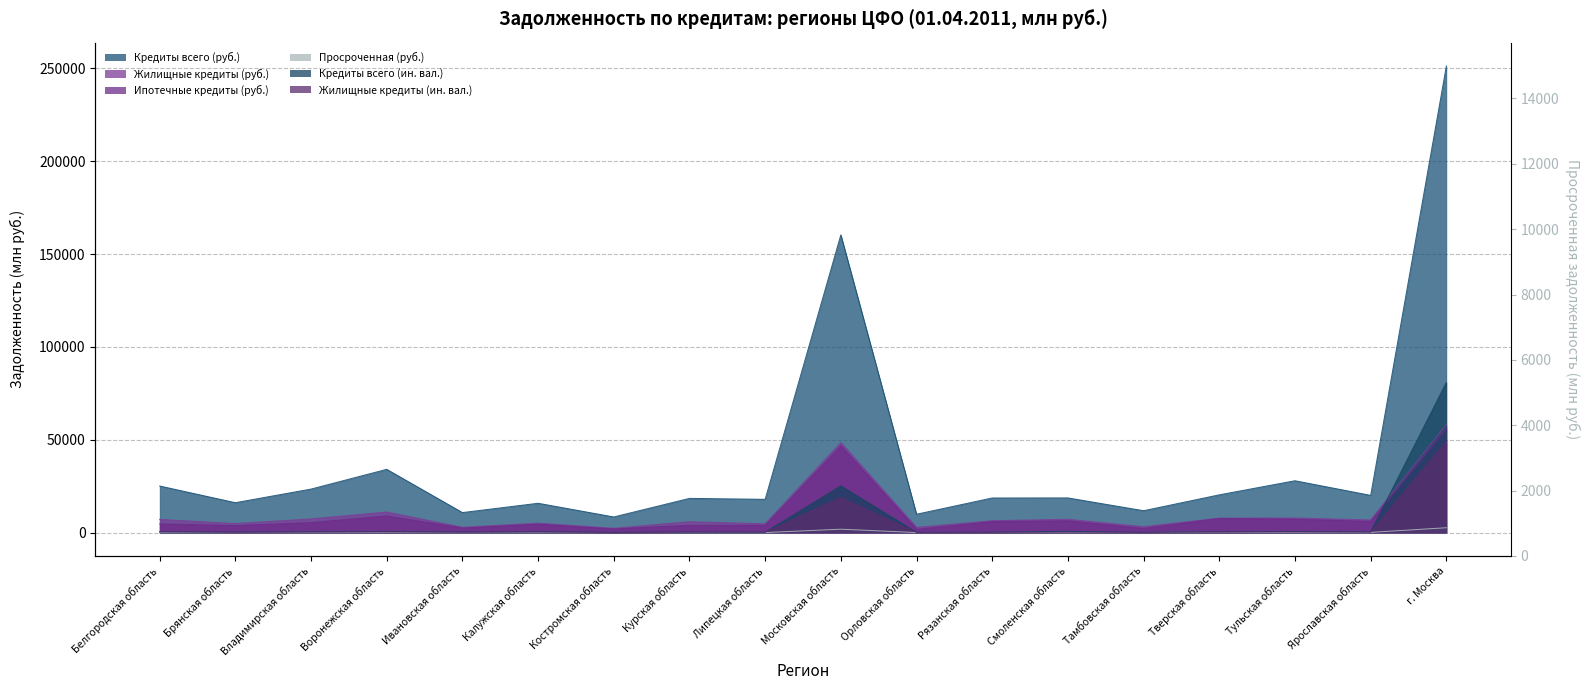

What is the minimum value shown in the chart?

16